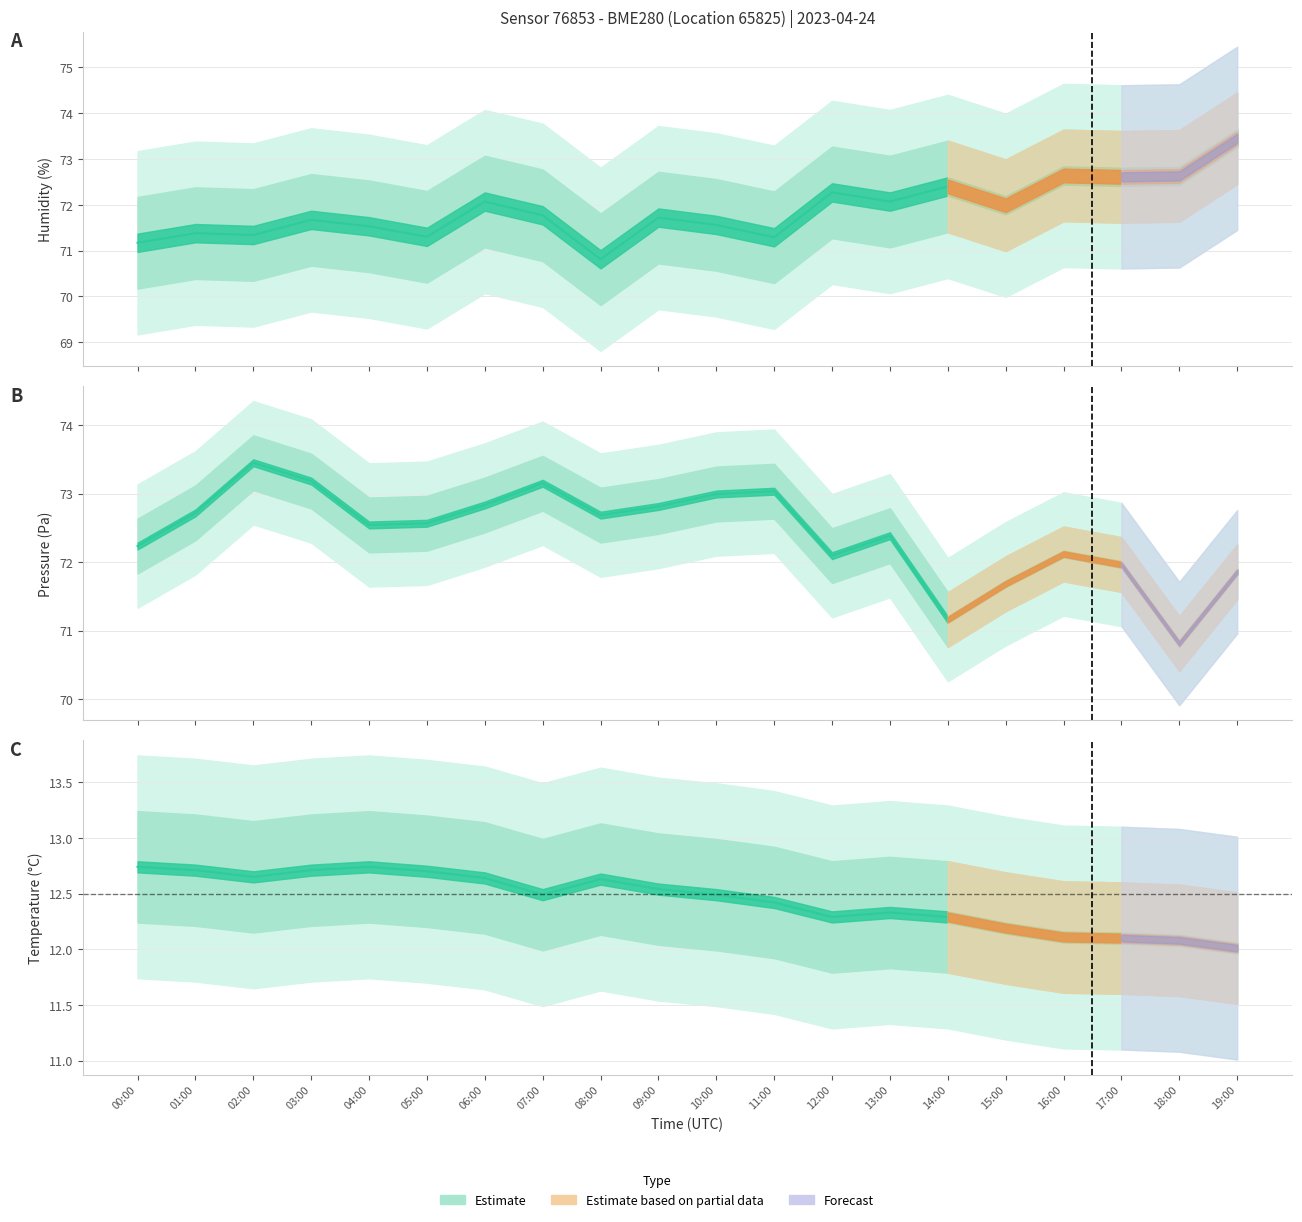

Which series changed the most between 16:00 and 19:00?

humidity